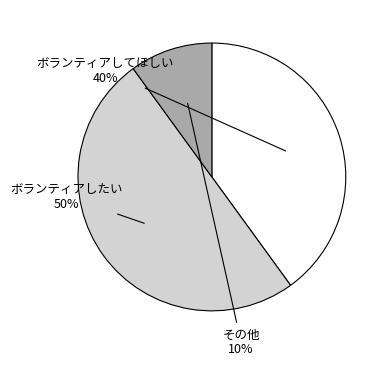

To the nearest percent, what is the average slice percentage?

33%